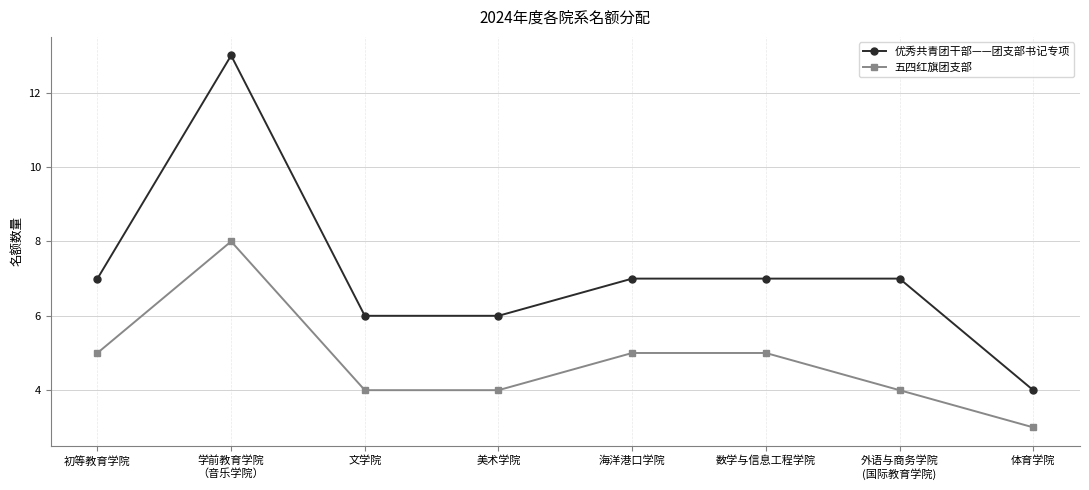

How many series are shown in this chart?

2